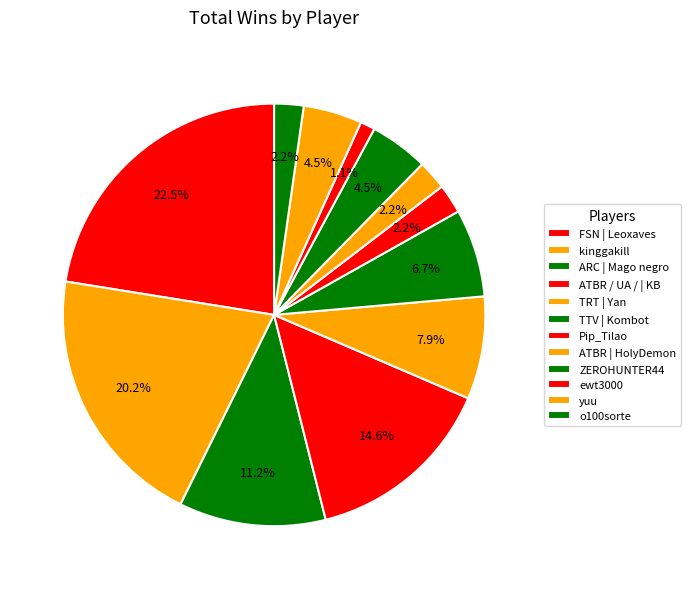

How many segments does this pie chart have?

12